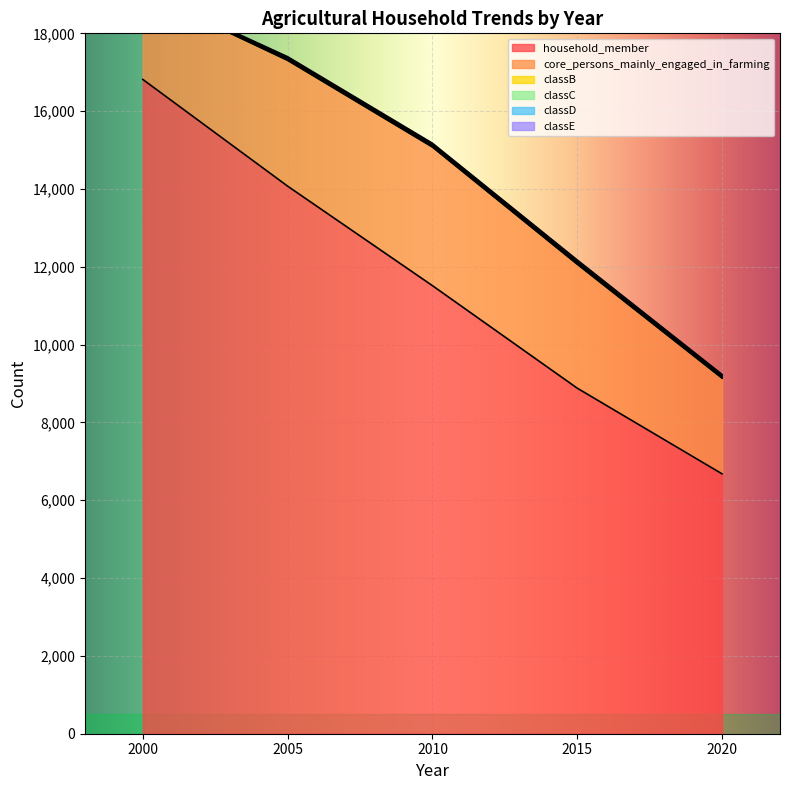

Which series has the largest range (max minus min)?

household_member